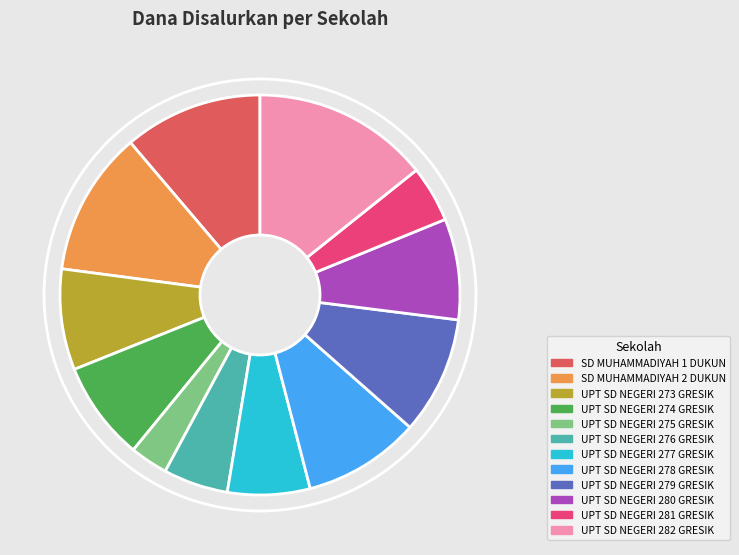

Is there a majority slice in this chart?

No